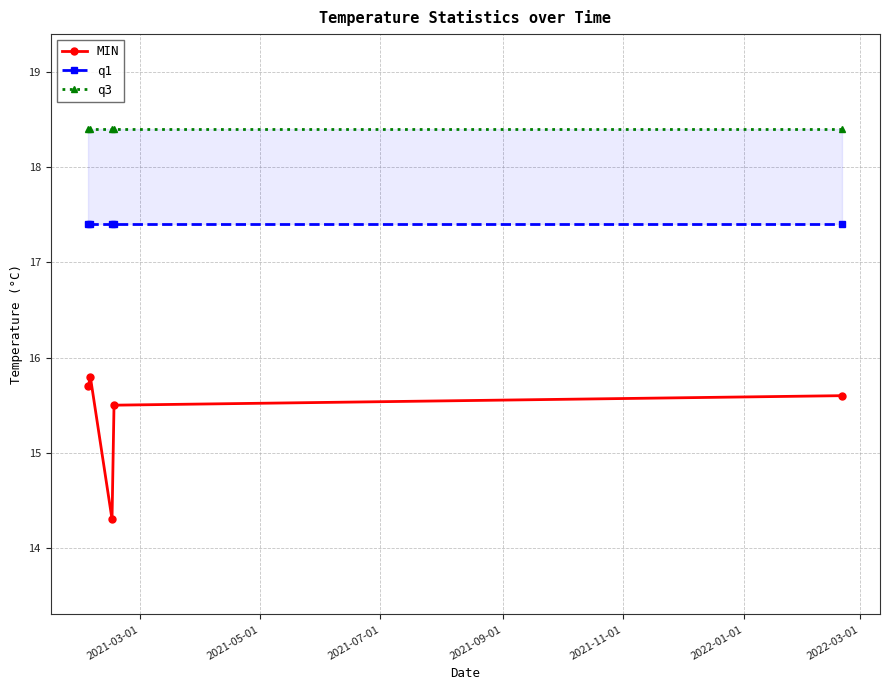

What is the value of the MIN point at the 3rd from the left?

14.3